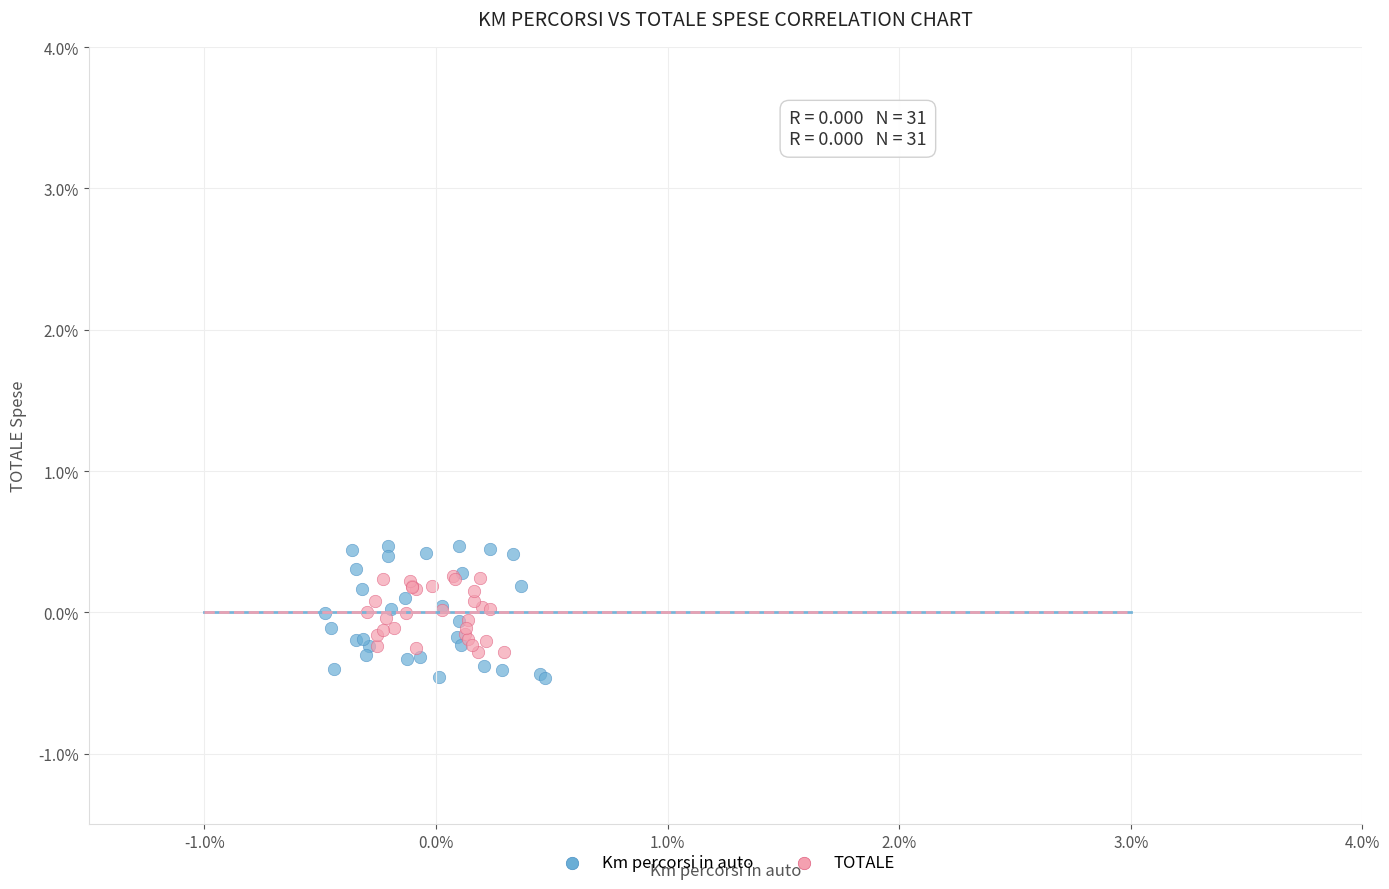

What are all the series names shown in the legend?

Km percorsi in auto, TOTALE